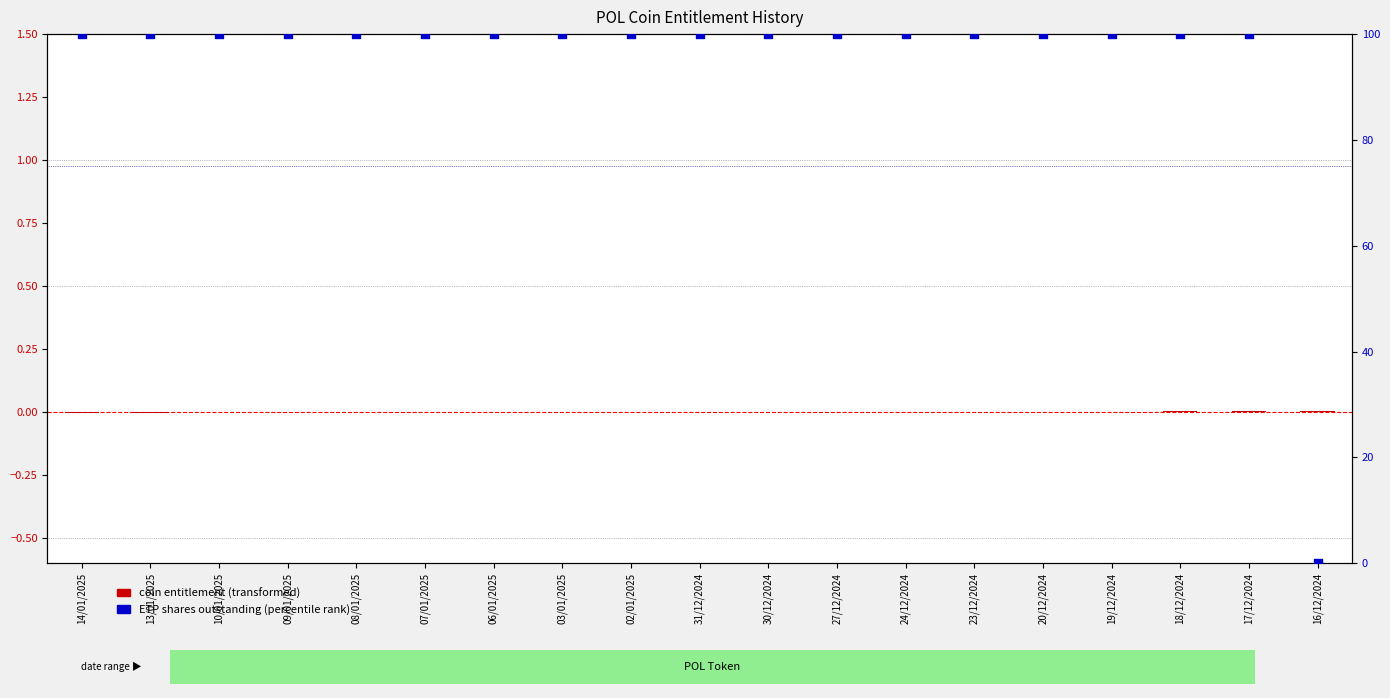

What are all the series names shown in the legend?

coin entitlement (transformed), ETP shares outstanding (percentile)